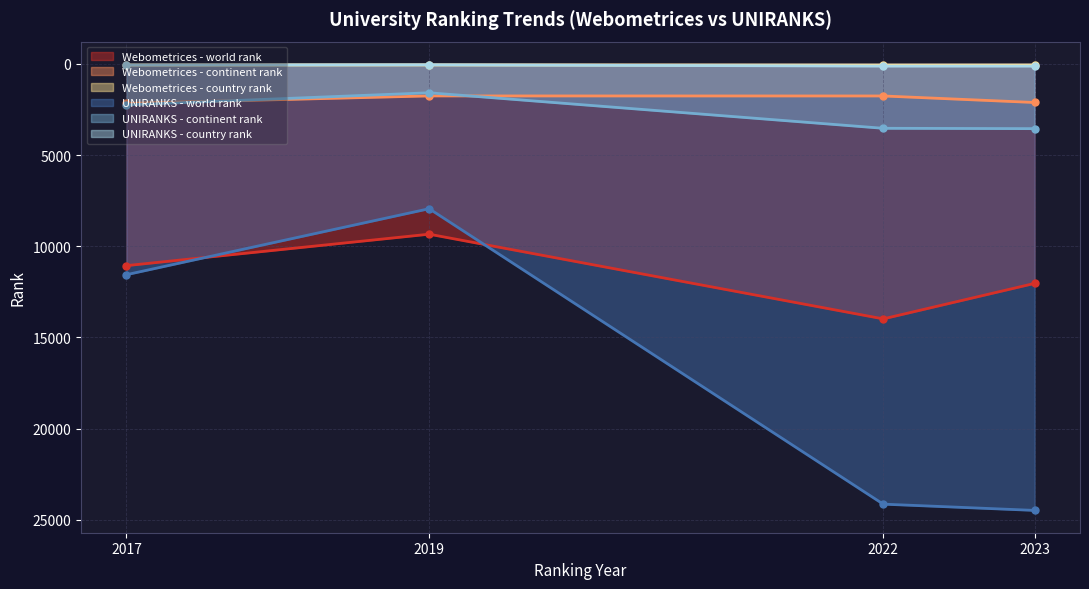

At which category does the chart reach its peak across all series?

2023